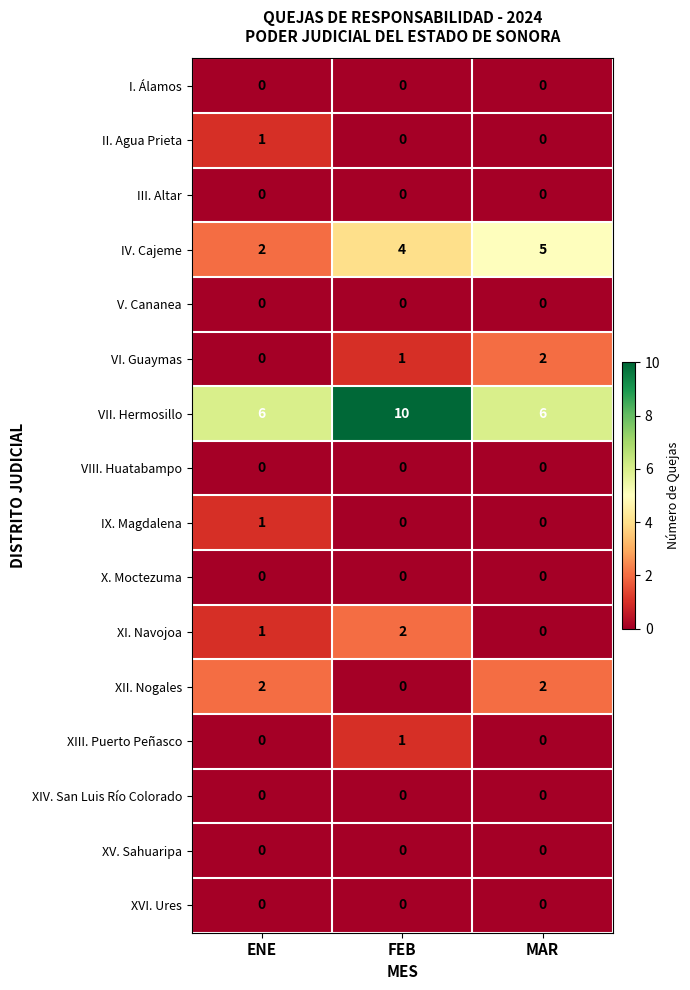

How many categories are shown in the chart?

3